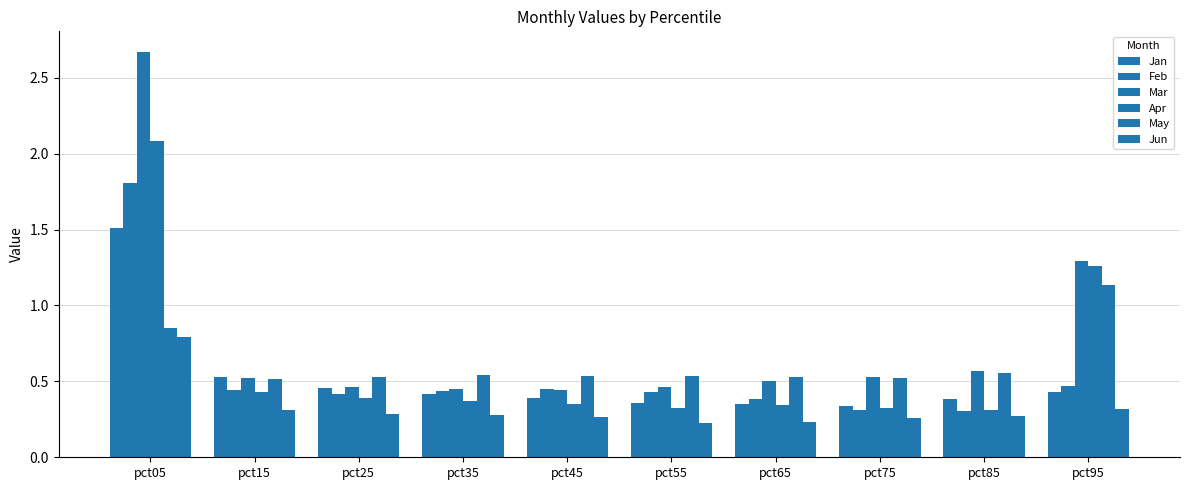

How many bars are there in total?

60